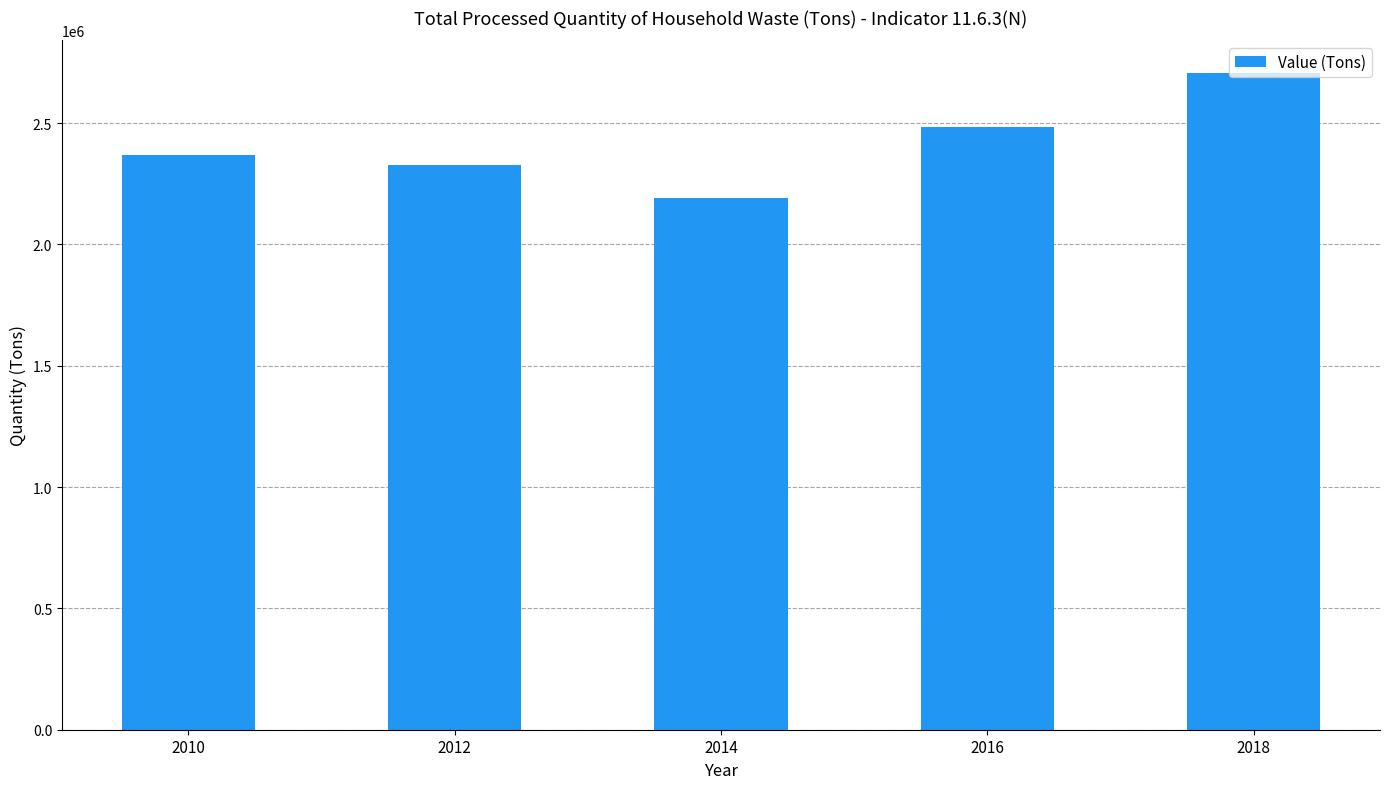

The value at 2012 is 3118019. True or false?

False